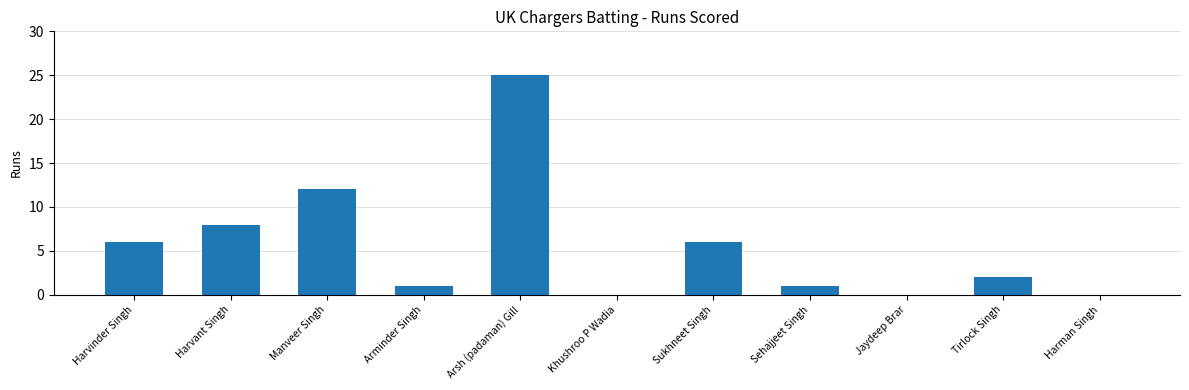

Which has a higher value, Arsh (padaman) Gill or Sukhneet Singh?

Arsh (padaman) Gill